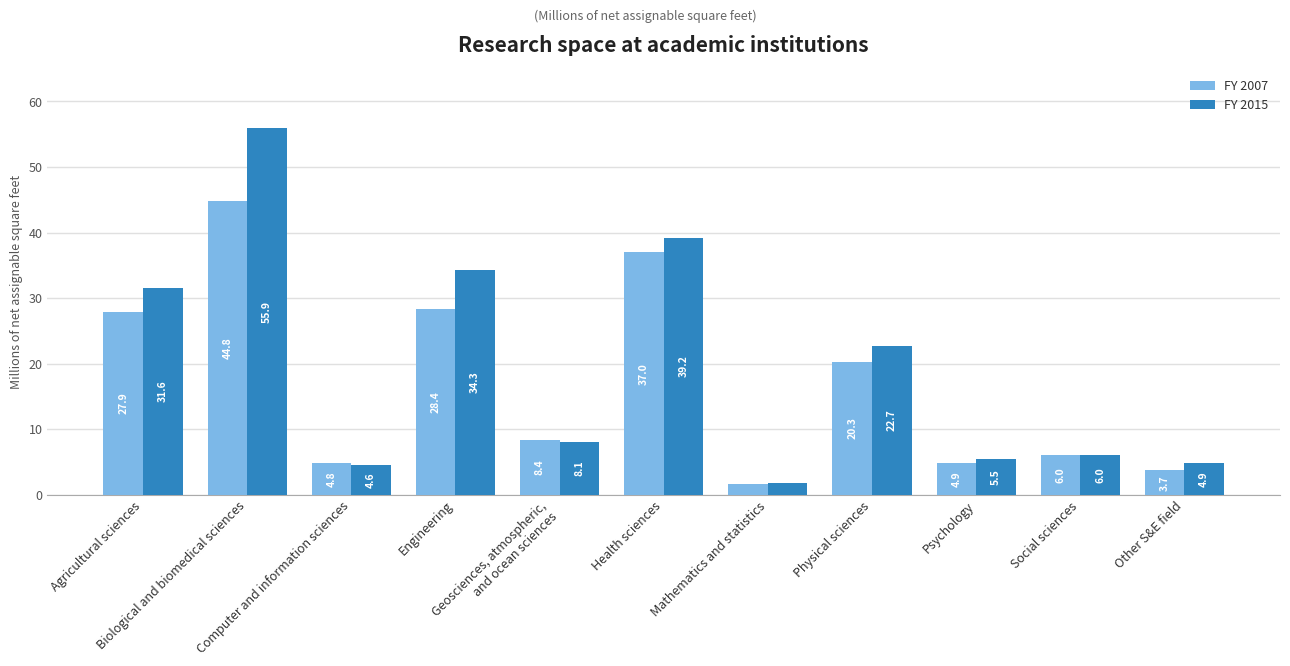

Which series has the largest range (max minus min)?

FY 2015